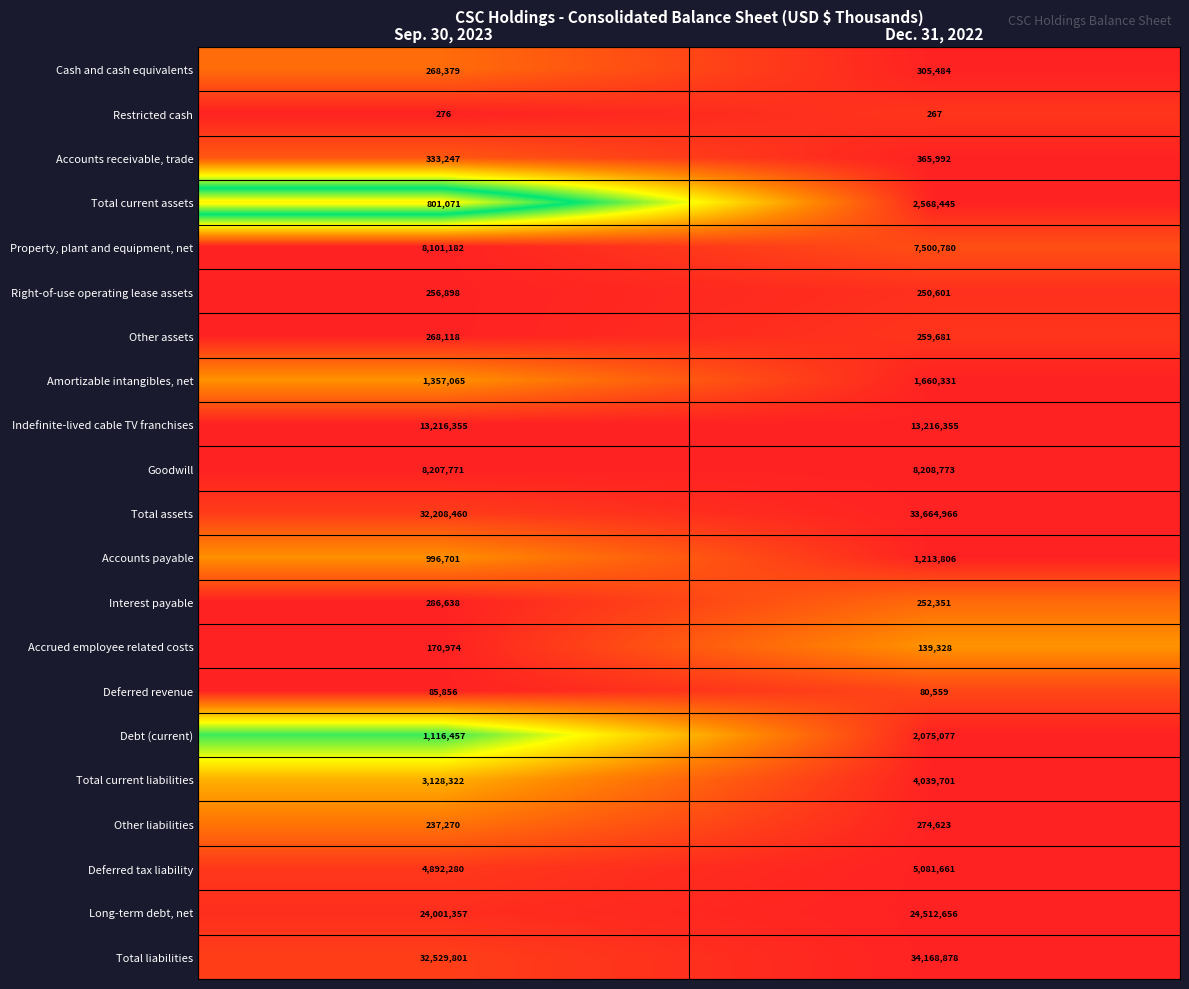

At which label is Total current assets closest to 1684758?

Sep. 30, 2023